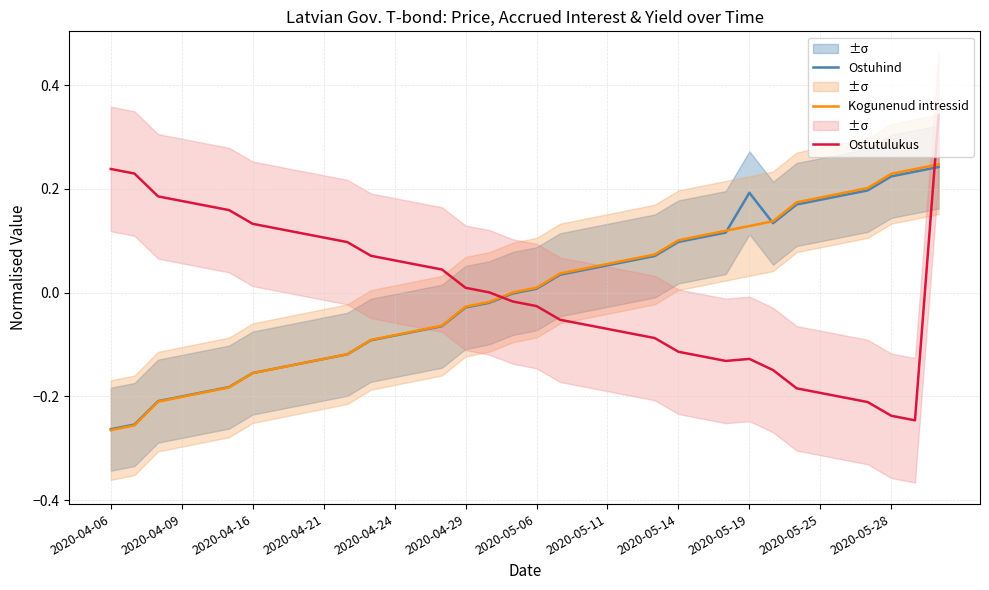

After their last crossing, which series has the higher values: Ostutulukus or Ostuhind?

Ostutulukus